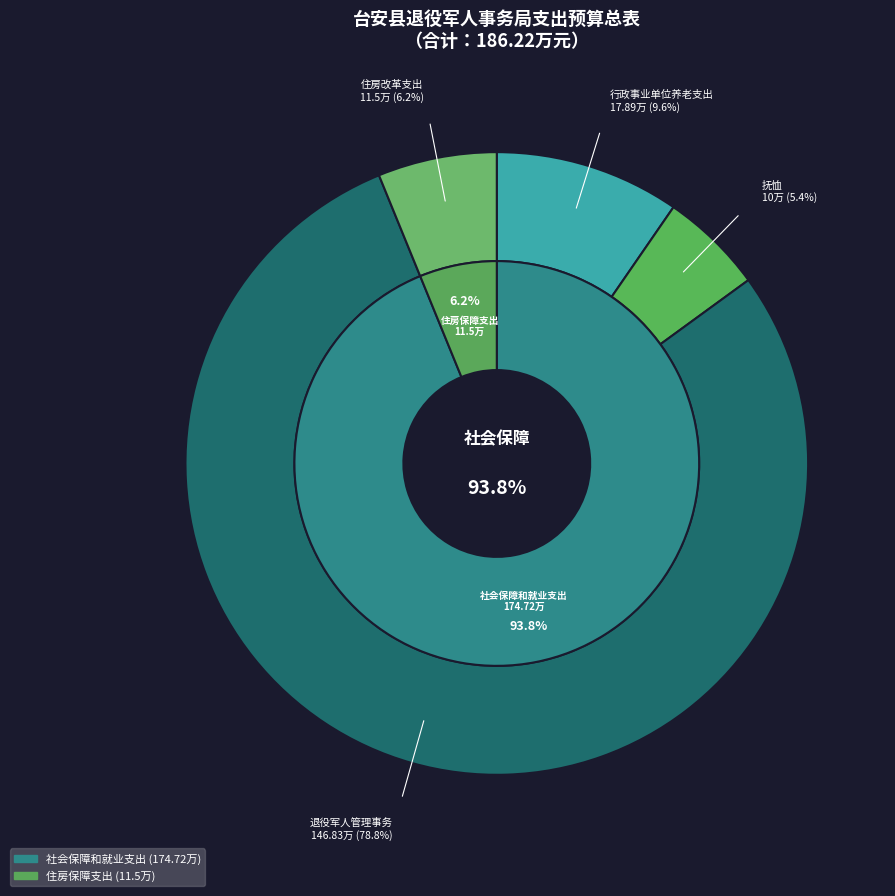

How many segments does this pie chart have?

2